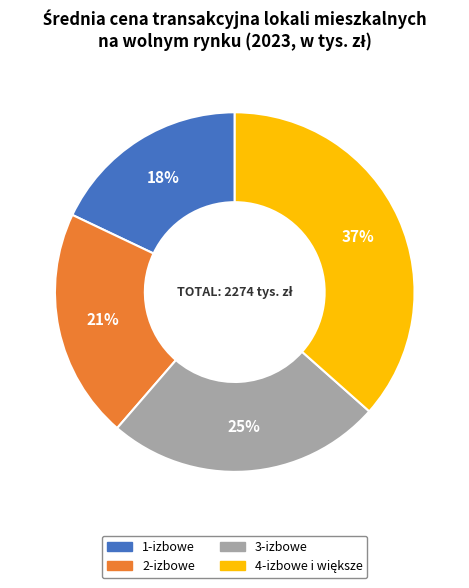

What is the ratio of the value at 1-izbowe to the value at 2-izbowe?

0.9